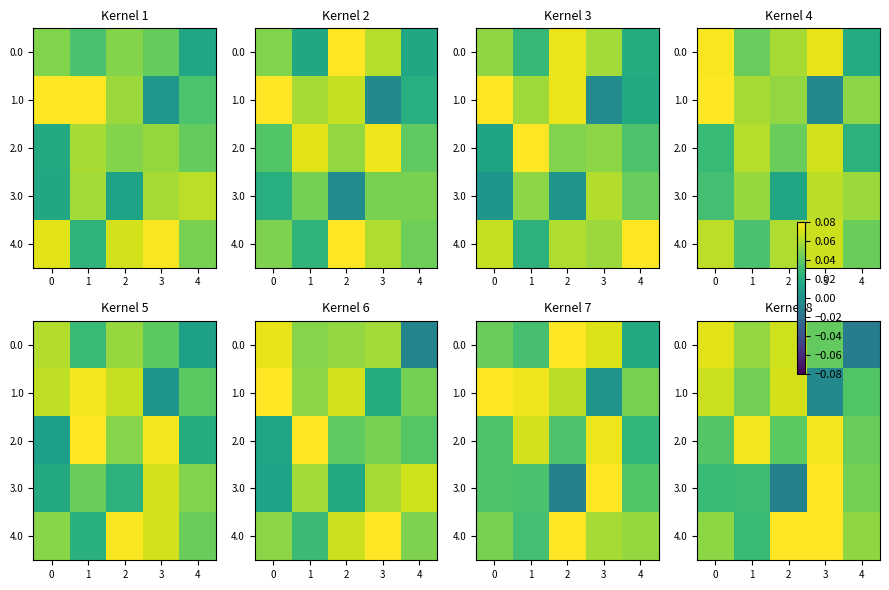

Which category has the highest value in the 4.0 series?

3